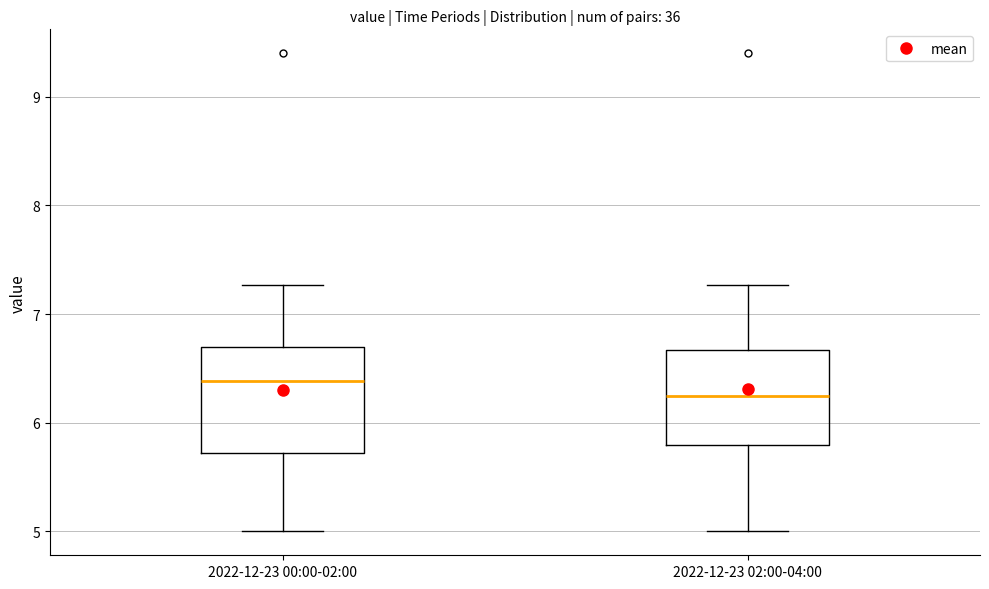

Which box's median line is the highest?

2022-12-23 00:00-02:00